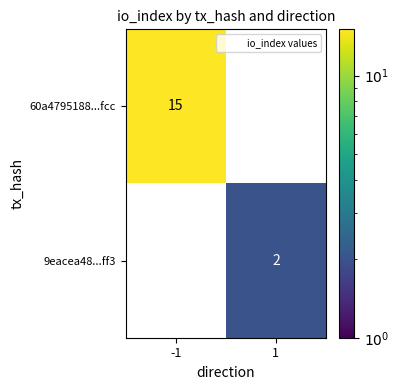

The value of 60a4795188...fcc at -1 is 3. True or false?

False